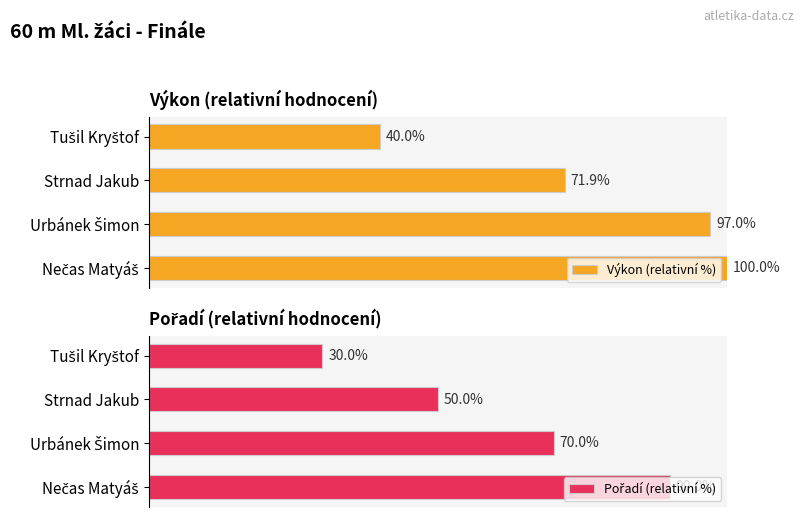

How many bars are there in each group?

2